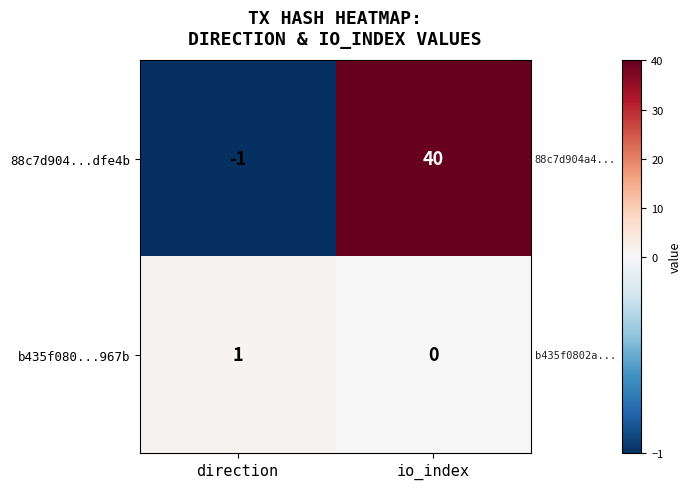

Between direction and io_index, which series saw the biggest shift?

88c7d904...dfe4b